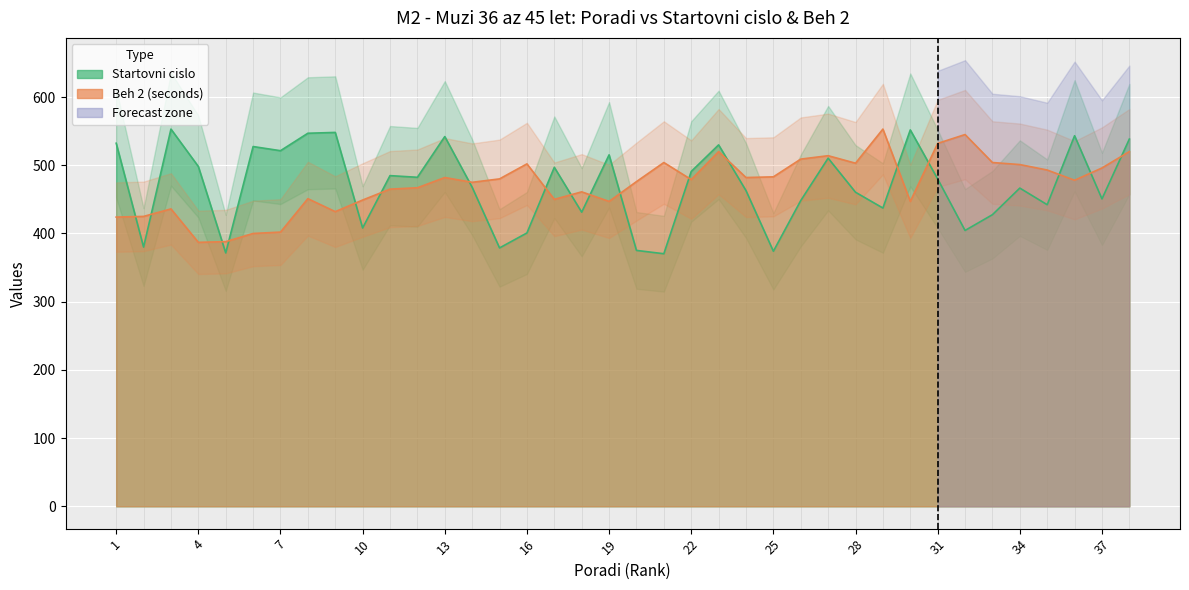

Reading left to right, transcribe all the data shown in this chart.

Startovni cislo: 1=532.3	2=380.0	3=553.0	4=498.2	5=371.5	6=527.4	7=521.3	8=546.9	9=548.1	10=408.1	11=484.8	12=482.4	13=542.0	14=467.7	15=378.8	16=400.7	17=497.0	18=431.2	19=515.2	20=375.2	21=370.3	22=490.9	23=529.9	24=462.9	25=373.9	26=448.2	27=510.4	28=460.4	29=437.3	30=551.8	31=479.9	32=404.4	33=427.5	34=466.5	35=442.2	36=543.3	37=450.7	38=538.4
Beh 2 (seconds): 1=424.0	2=425.0	3=436.0	4=387.0	5=388.0	6=400.0	7=402.0	8=451.0	9=432.0	10=449.0	11=465.0	12=467.0	13=482.0	14=475.0	15=480.0	16=502.0	17=450.0	18=461.0	19=447.0	20=476.0	21=504.0	22=479.0	23=520.0	24=482.0	25=483.0	26=509.0	27=514.0	28=503.0	29=553.0	30=447.0	31=532.0	32=545.0	33=504.0	34=501.0	35=493.0	36=478.0	37=496.0	38=520.0